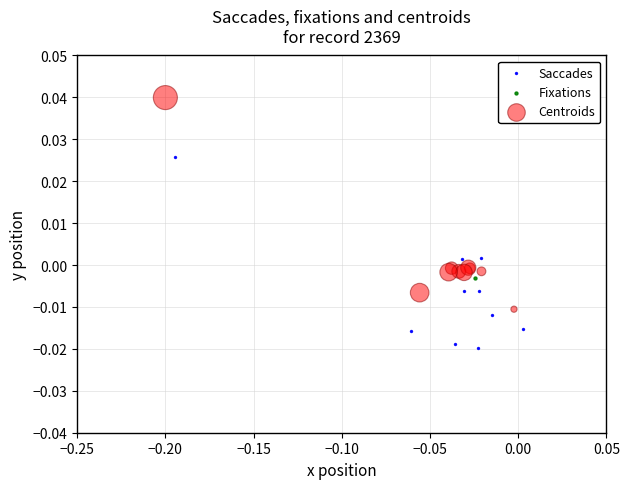

Which series contains the highest Y value?

Centroids